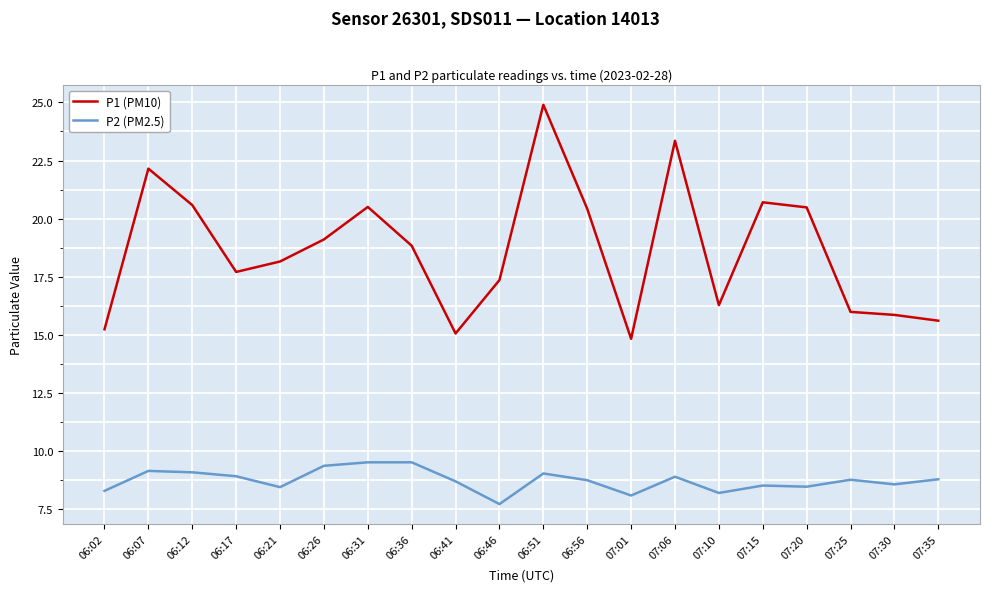

Between 06:26 and 07:35, which series saw the biggest shift?

P1 (PM10)